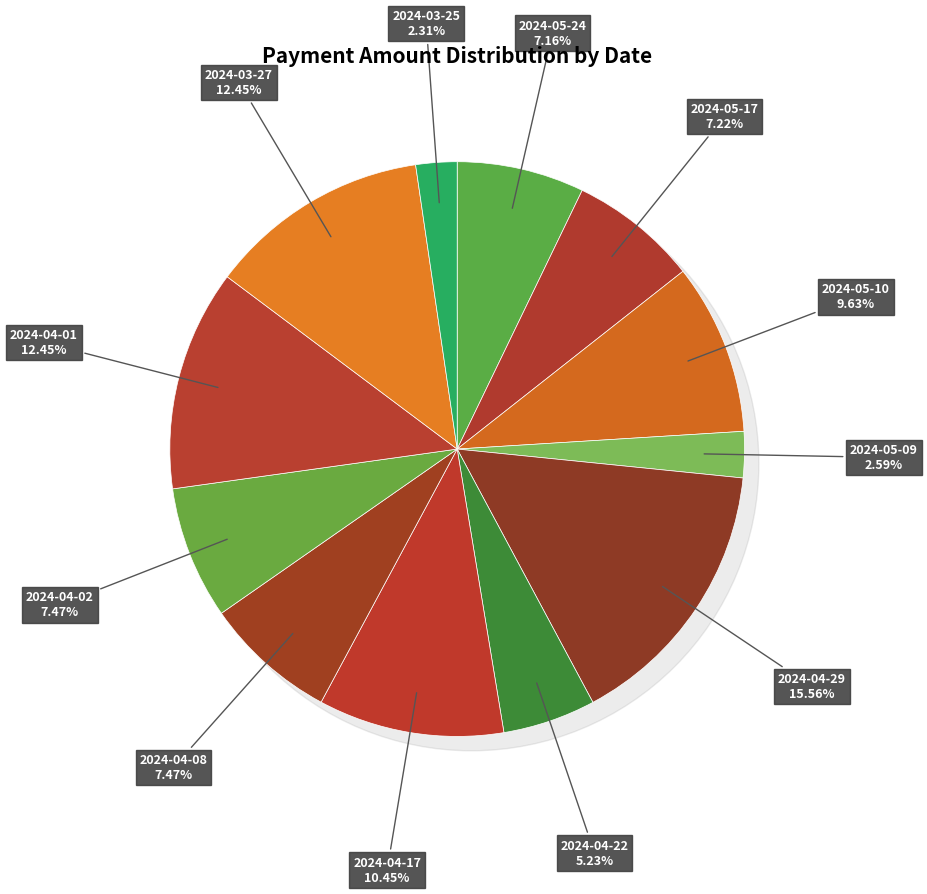

Does 2024-04-29 account for over 50% of the chart?

No